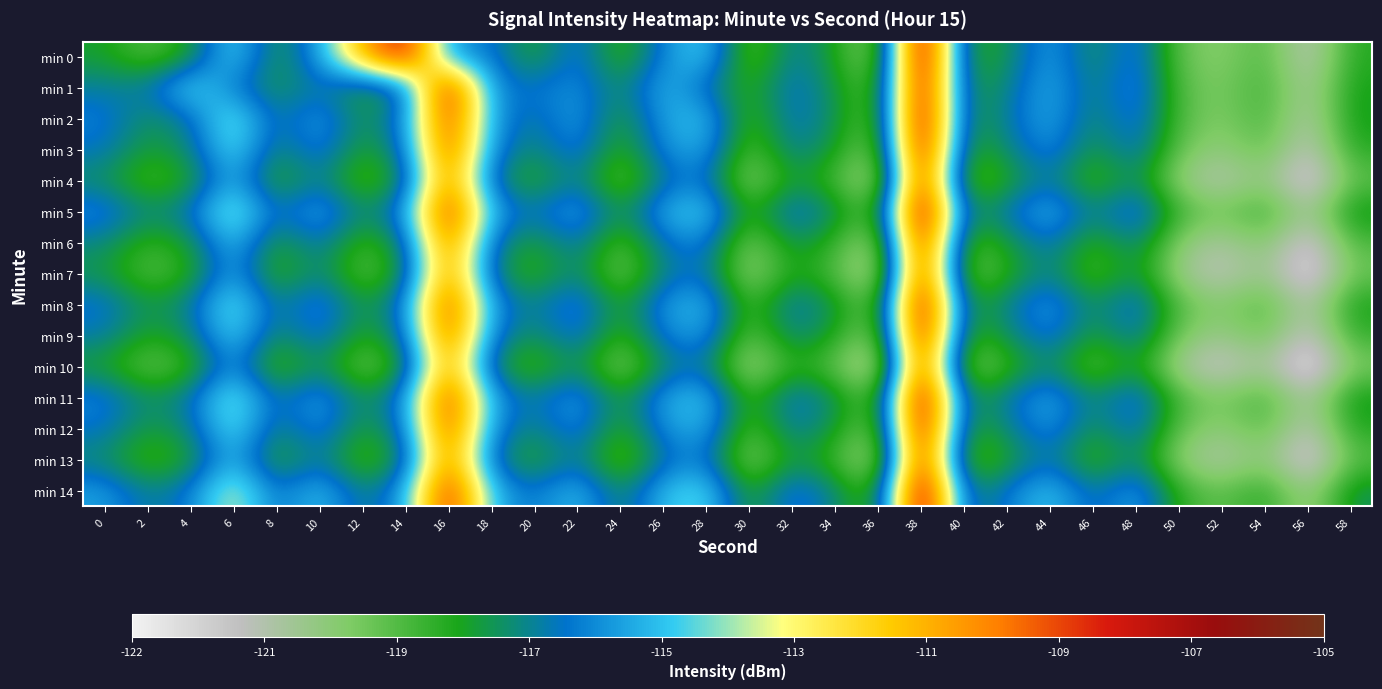

At how many categories does at least one series exceed -116?

15